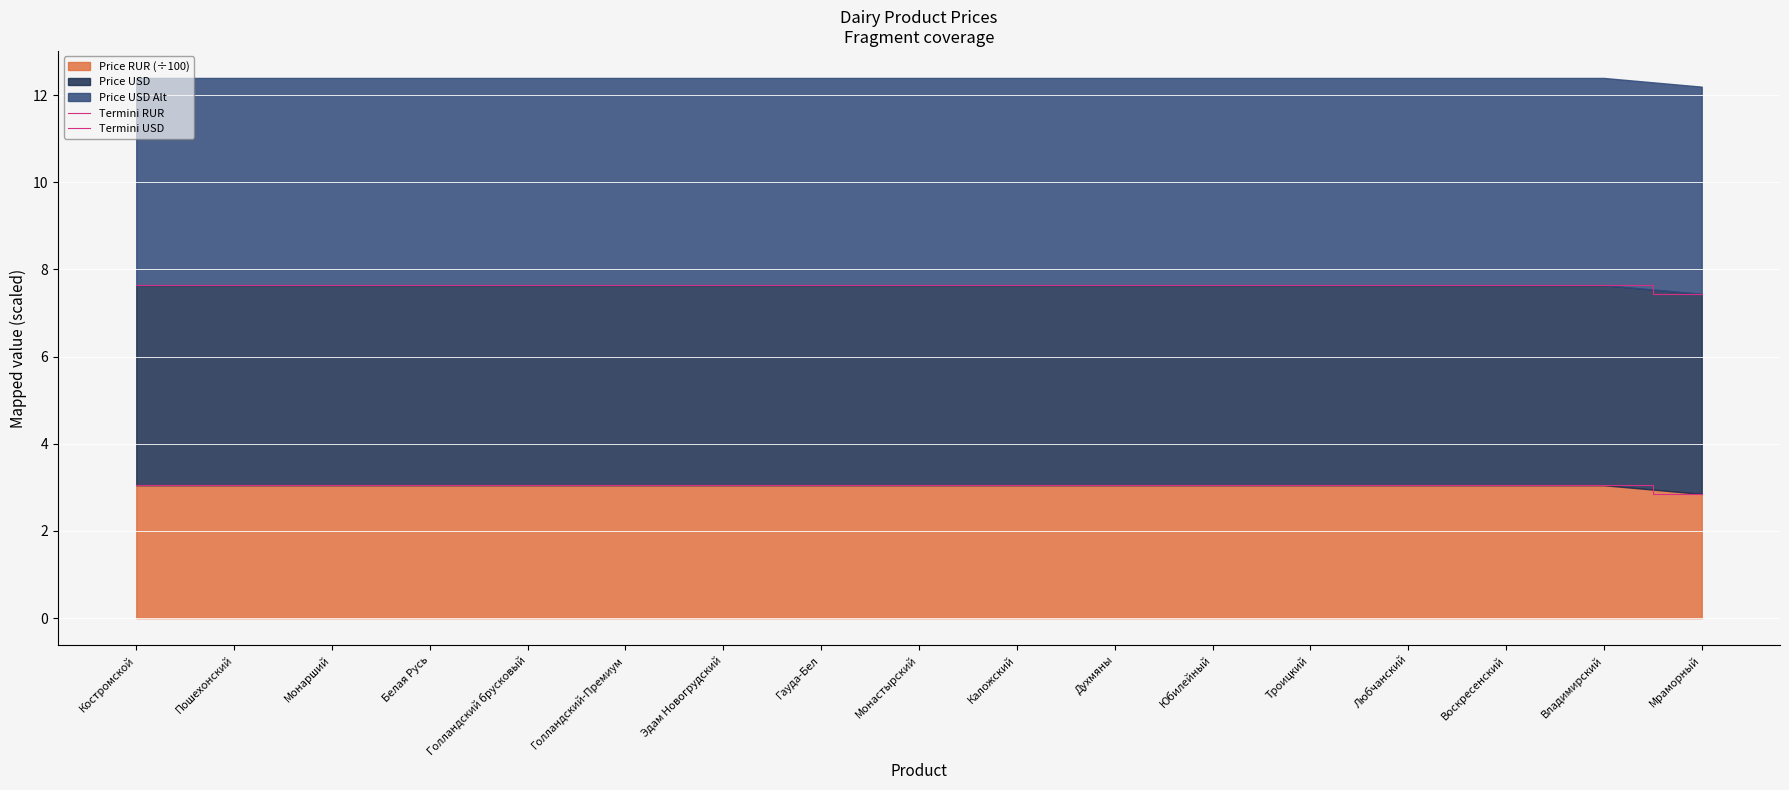

Reading right to left, extract all data points from this chart.

Termini RUR: Мраморный=2.9	Владимирский=3.0	Воскресенский=3.0	Любчанский=3.0	Троицкий=3.0	Юбилейный=3.0	Духмяны=3.0	Каложский=3.0	Монастырский=3.0	Гауда-Бел=3.0	Эдам Новогрудский=3.0	Голландский-Премиум=3.0	Голландский брусковый=3.0	Белая Русь=3.0	Монарший=3.0	Пошехонский=3.0	Костромской=3.0
Termini USD: Мраморный=7.4	Владимирский=7.6	Воскресенский=7.6	Любчанский=7.6	Троицкий=7.6	Юбилейный=7.6	Духмяны=7.6	Каложский=7.6	Монастырский=7.6	Гауда-Бел=7.6	Эдам Новогрудский=7.6	Голландский-Премиум=7.6	Голландский брусковый=7.6	Белая Русь=7.6	Монарший=7.6	Пошехонский=7.6	Костромской=7.6